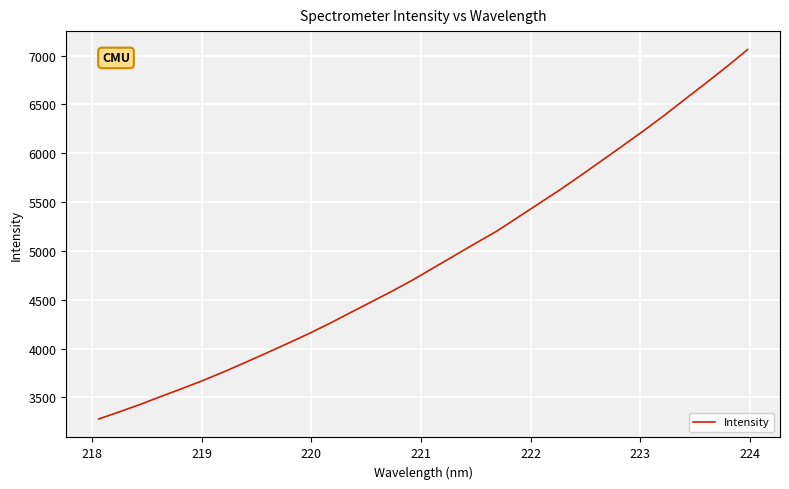

What is the difference between the maximum and minimum values?

3782.6